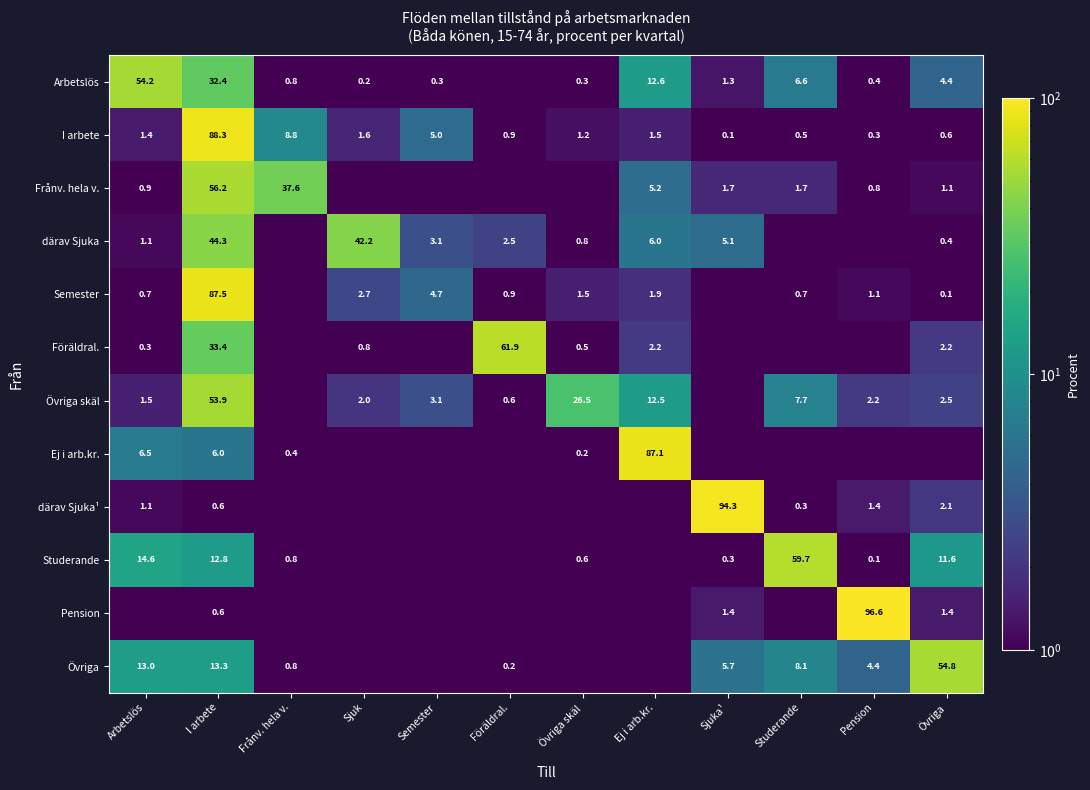

What is the spread (max minus min) of values at I arbete?

87.7